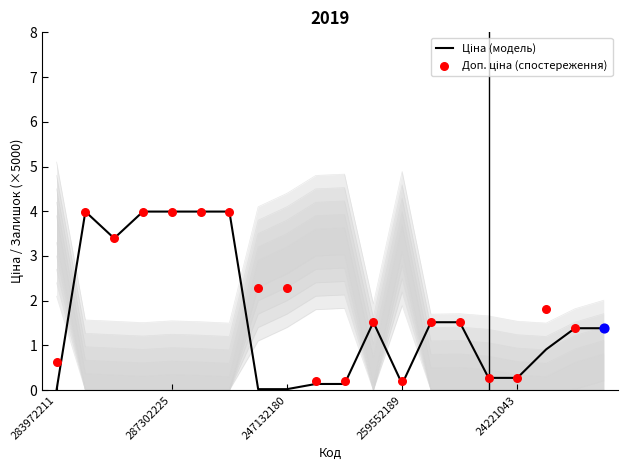

At how many categories does at least one series exceed 1?

14